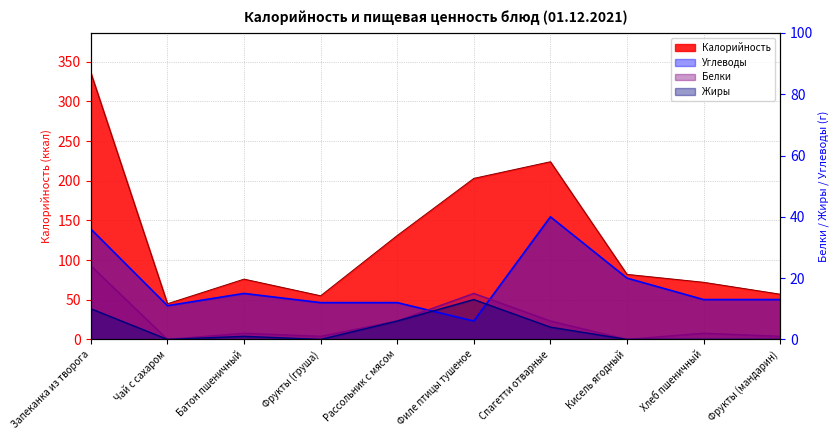

What is the value of the Жиры point at the 5th from the left?

6